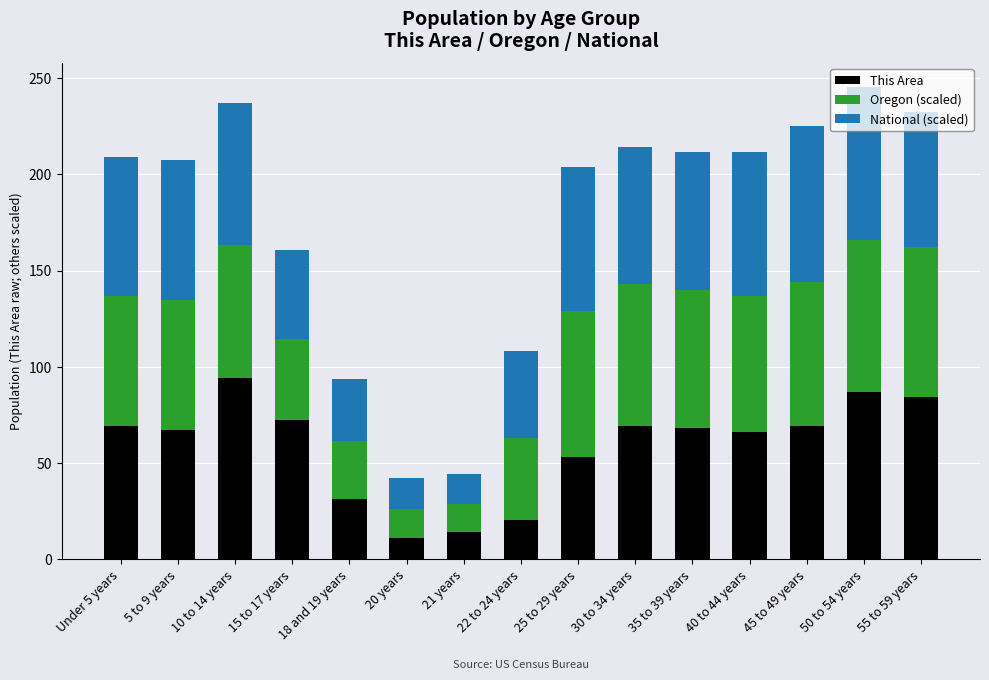

Count the number of categories in the chart.

15